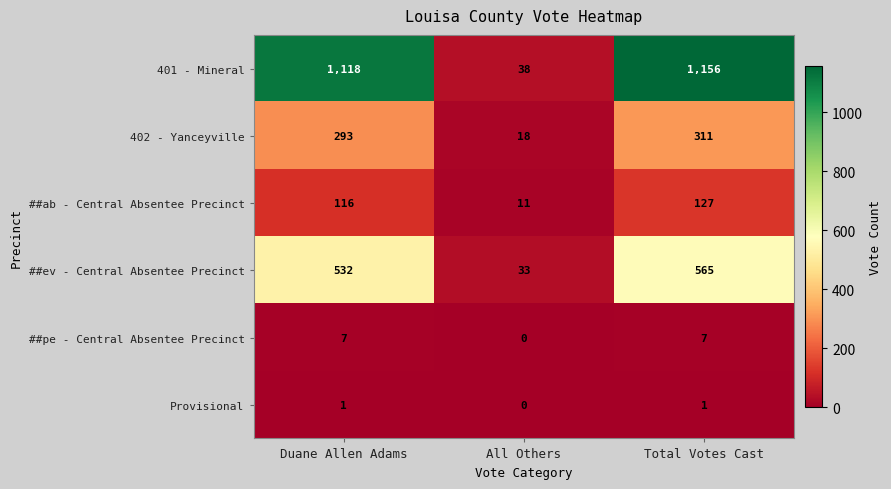

Which category has the lowest value across all series?

All Others